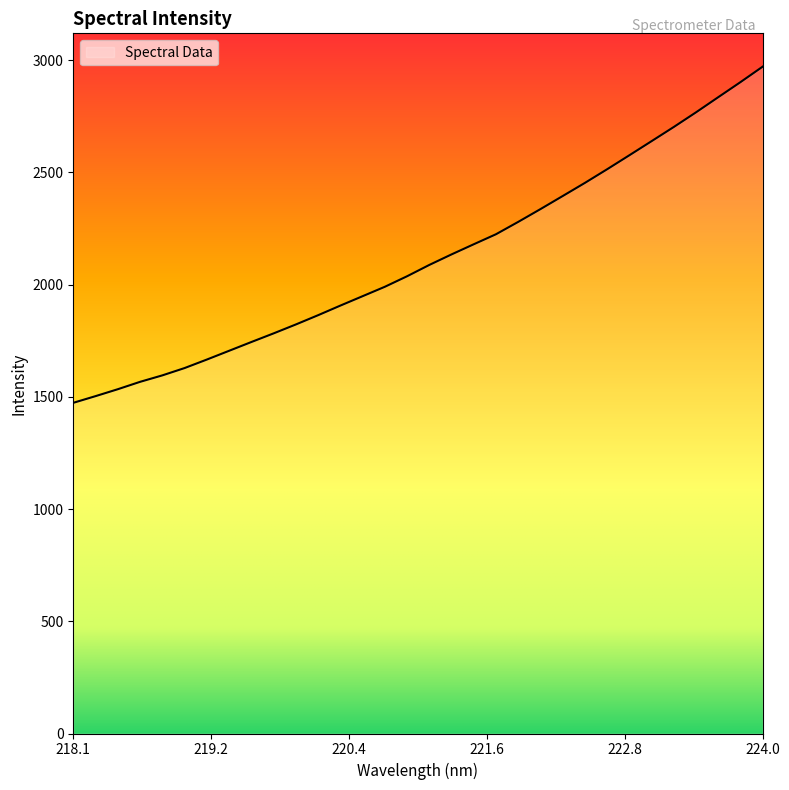

What is the maximum value shown in the chart?

2970.4